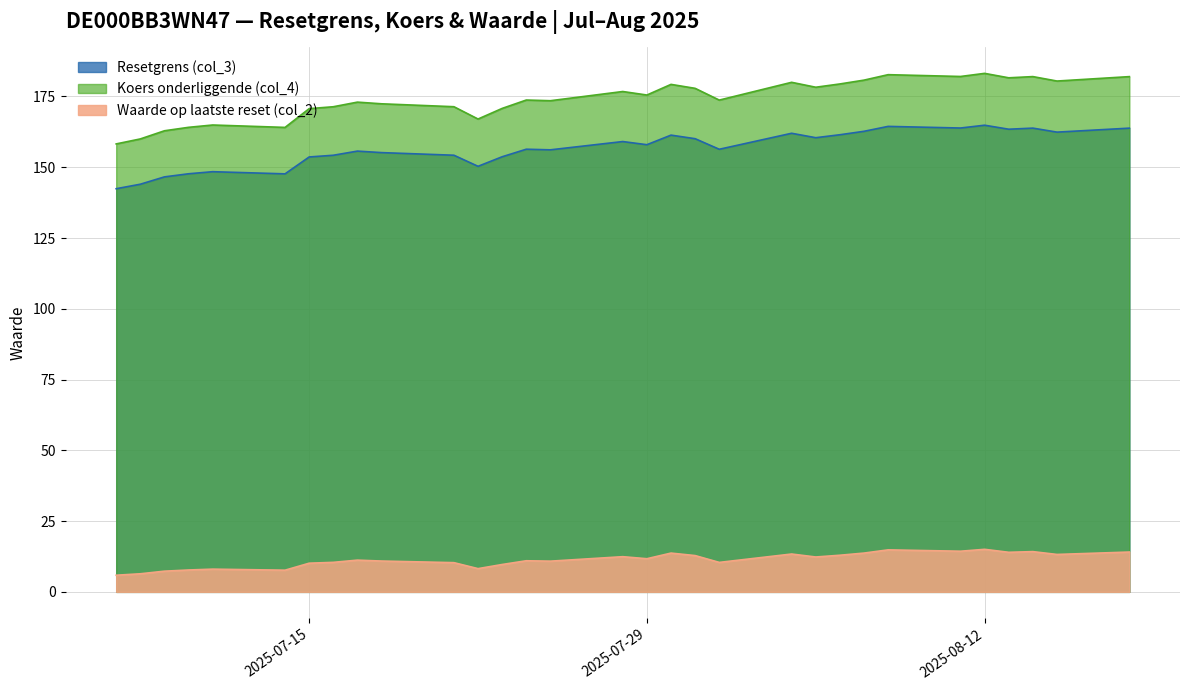

What are all the series names shown in the legend?

Resetgrens (col_3), Koers onderliggende (col_4), Waarde op laatste reset (col_2)